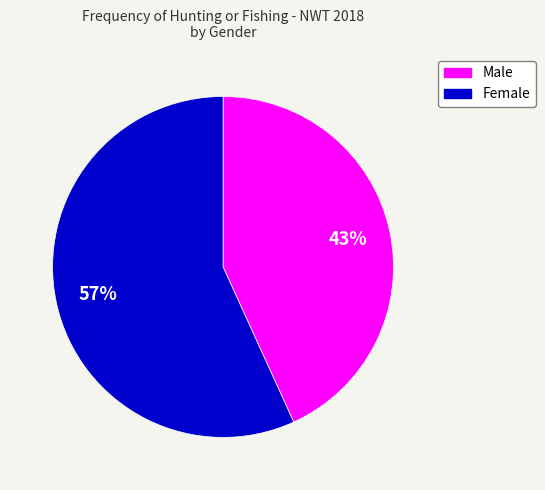

How many slices are in this pie chart?

2